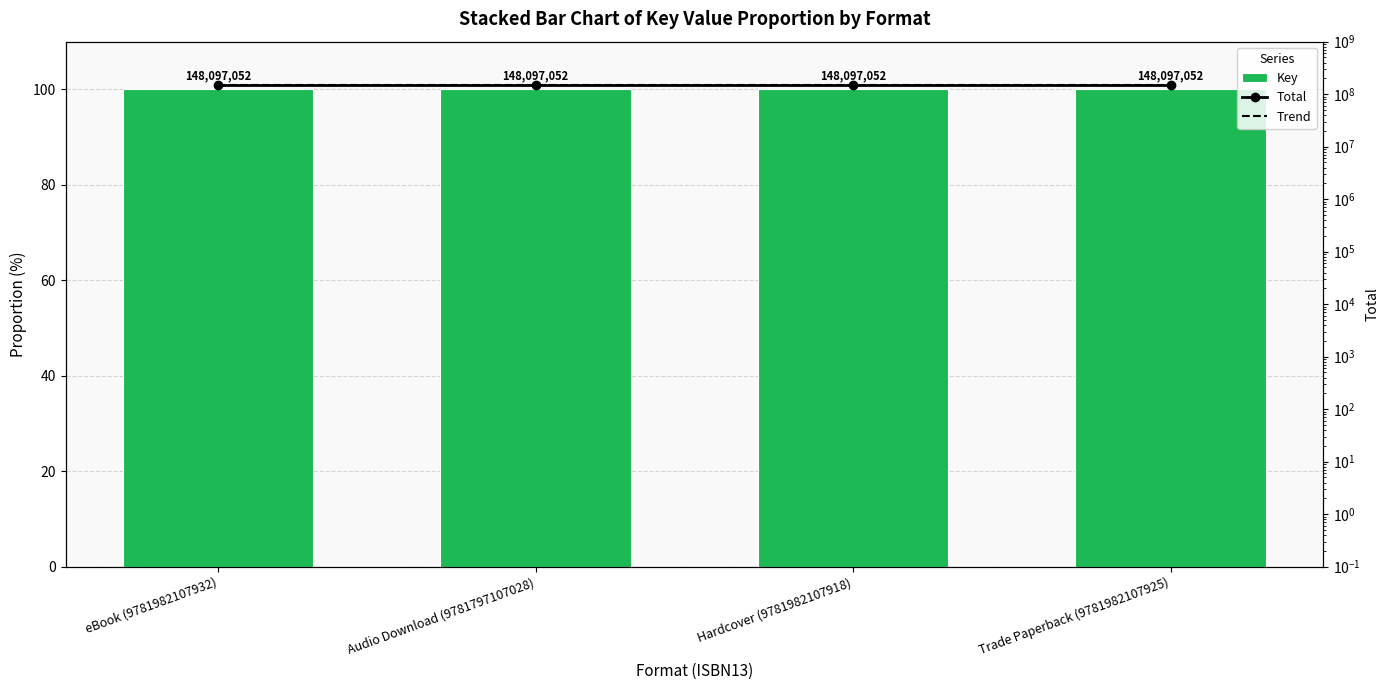

List the labels in order of Trend value, largest first.

eBook (9781982107932), Audio Download (9781797107028), Hardcover (9781982107918), Trade Paperback (9781982107925)